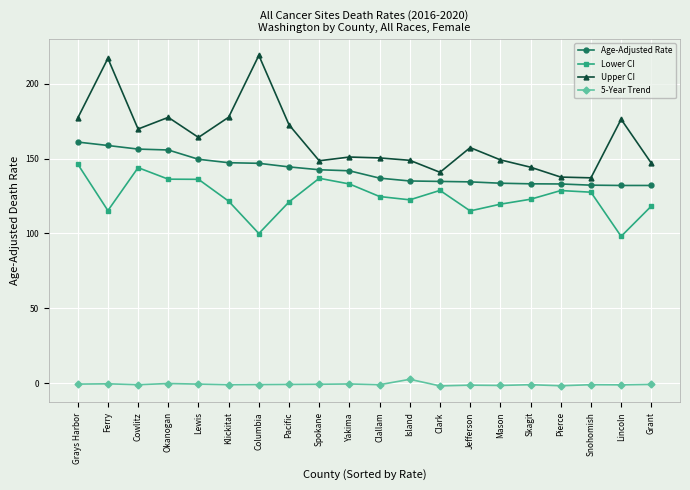

Rank the series by their maximum value, from lowest to highest.

5-Year Trend, Lower CI, Age-Adjusted Rate, Upper CI